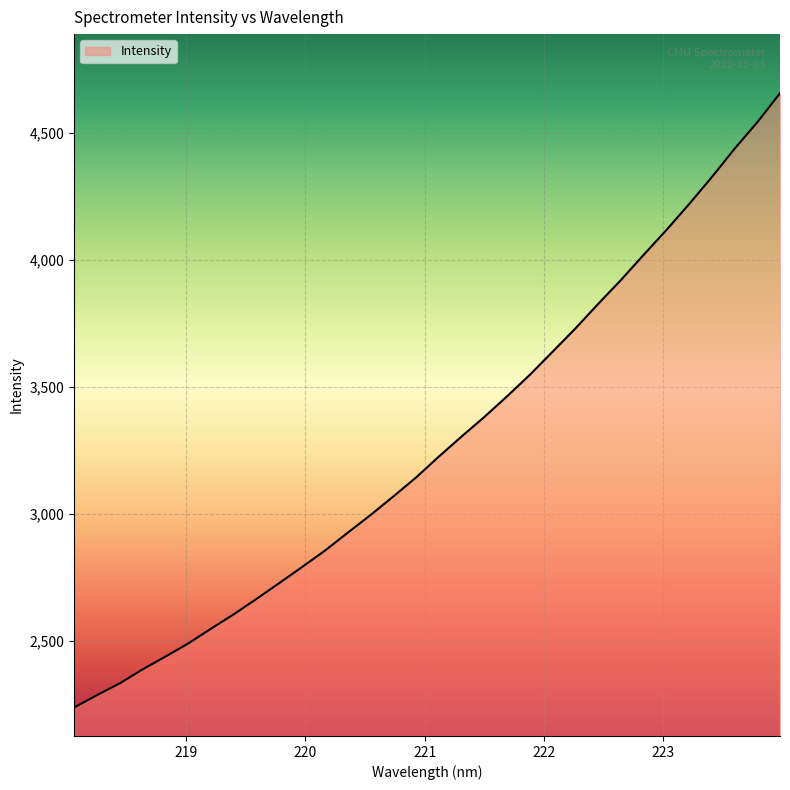

What is the minimum value shown in the chart?

2238.0